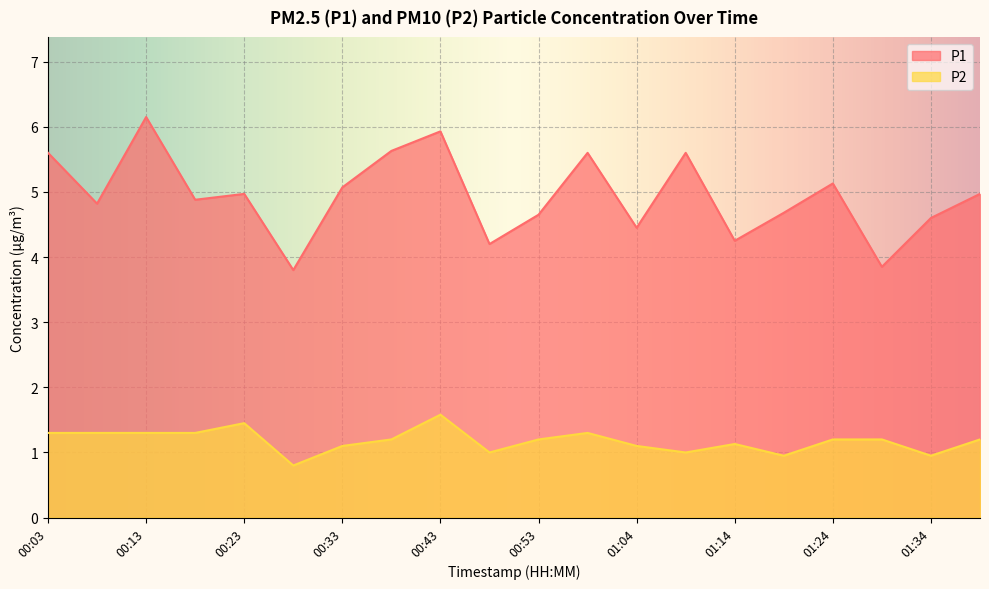

Rank the series by their average value, from highest to lowest.

P1, P2